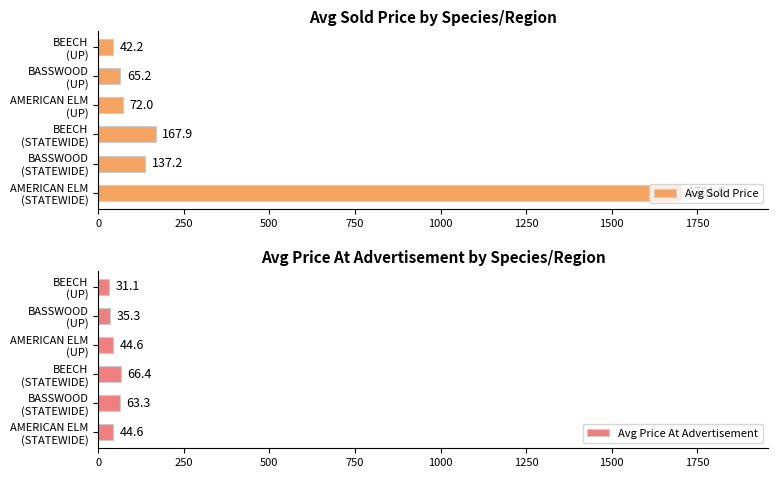

Which series has the largest range (max minus min)?

Avg Sold Price